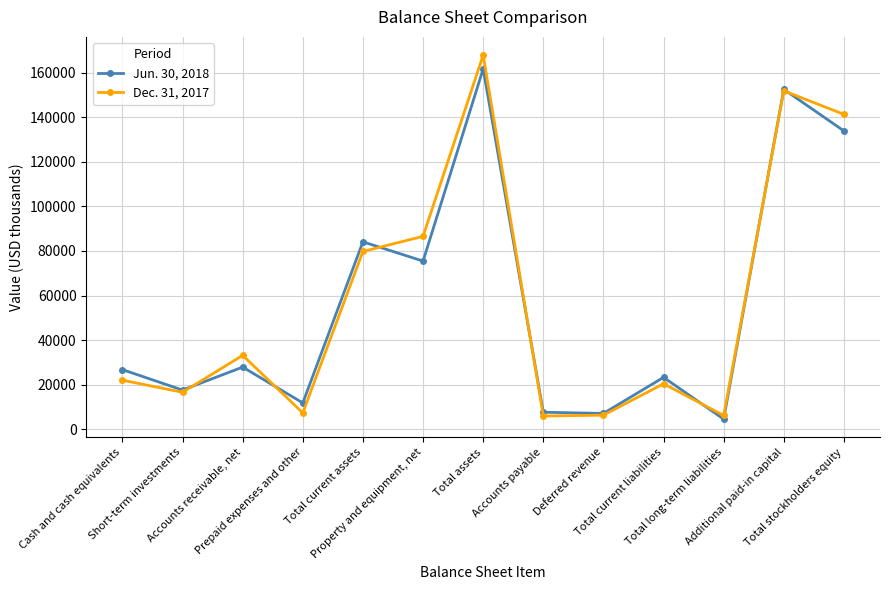

Count the number of data series in this chart.

2